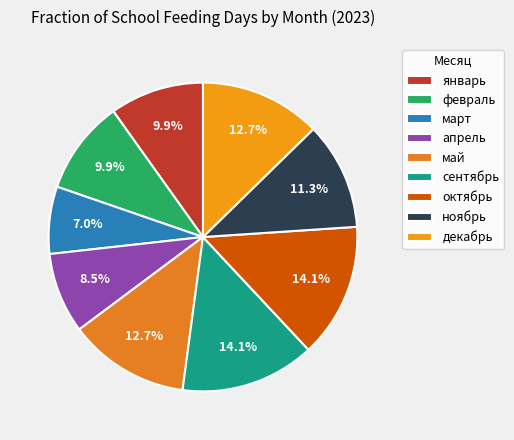

How many slices are in this pie chart?

9